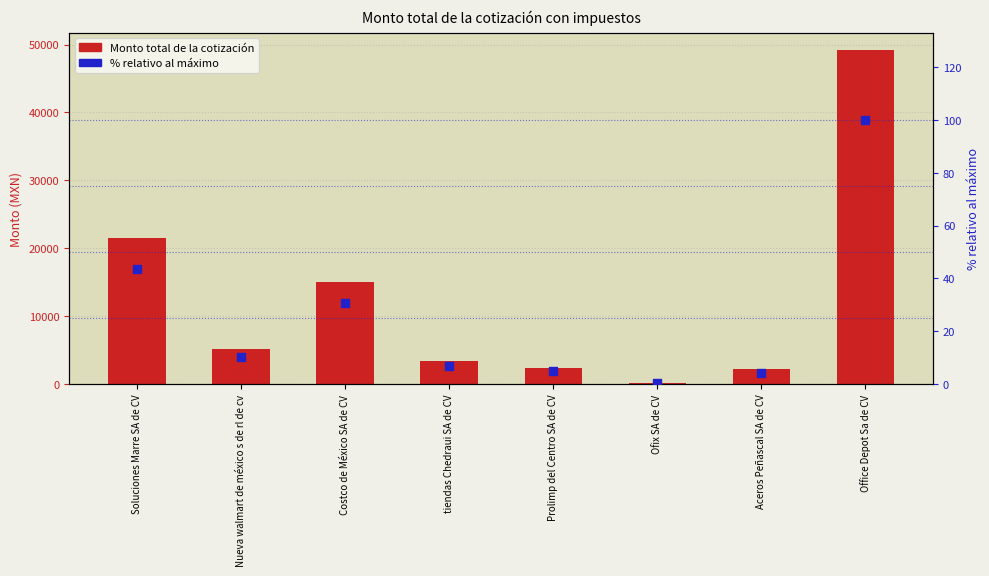

Is the value of Monto total de la cotización at Prolimp del Centro SA de CV greater than the value of % relativo al máximo at Ofix SA de CV?

Yes